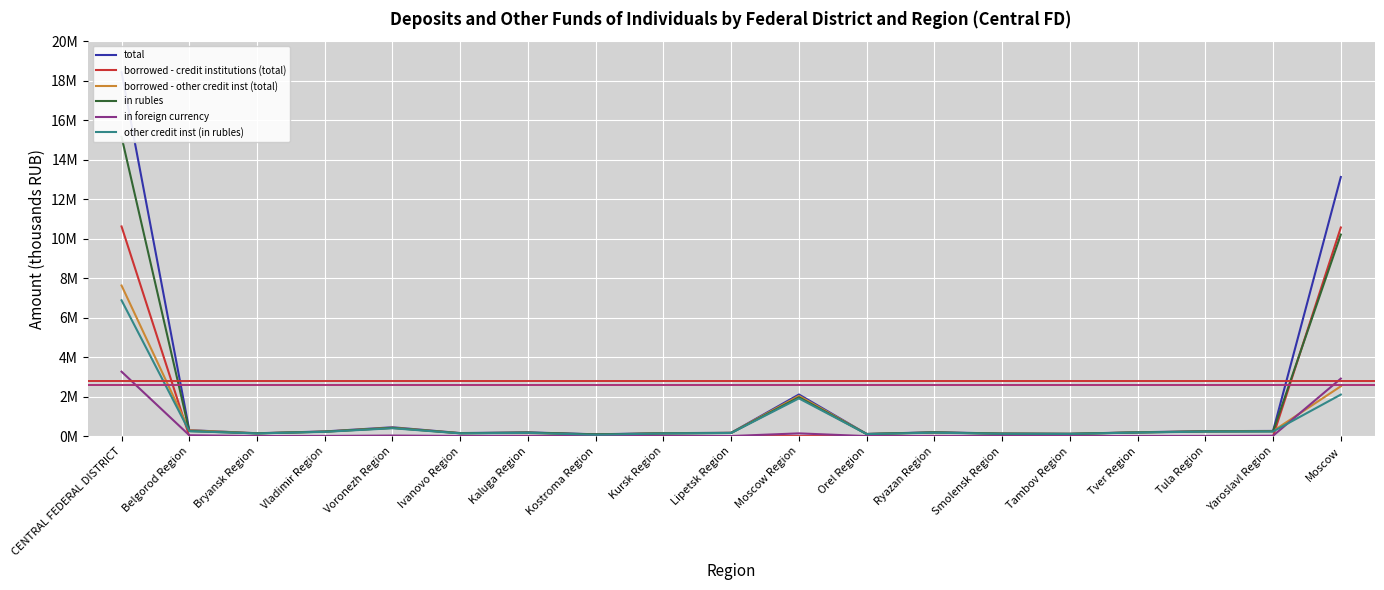

Which series has the widest spread of values?

total